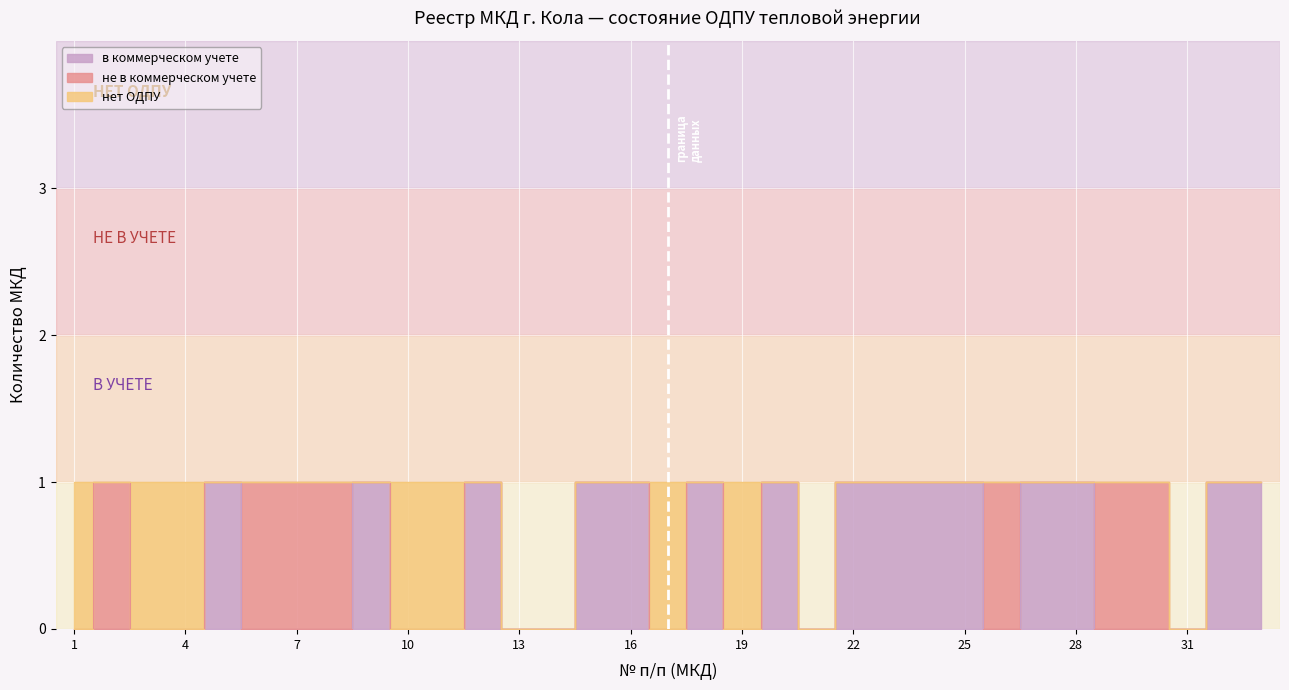

How many interior local valleys does the в коммерческом учете series have?

4